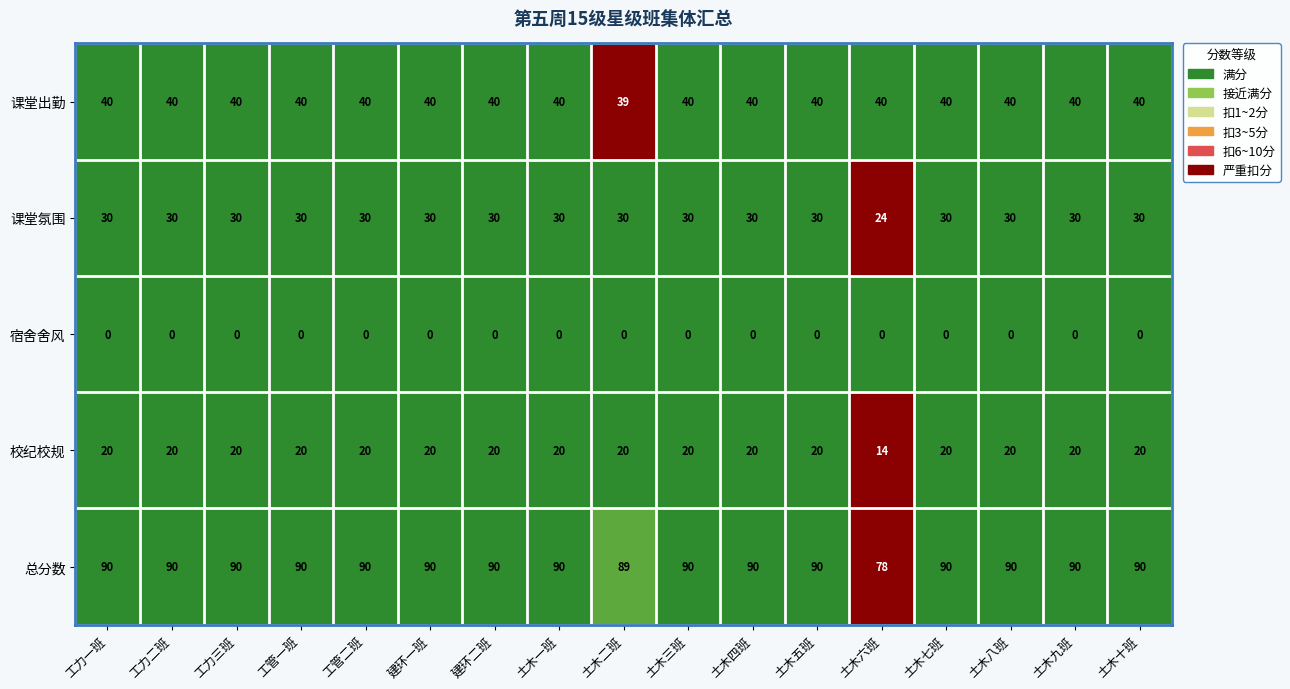

At which label does 总分数 reach its minimum?

土木六班